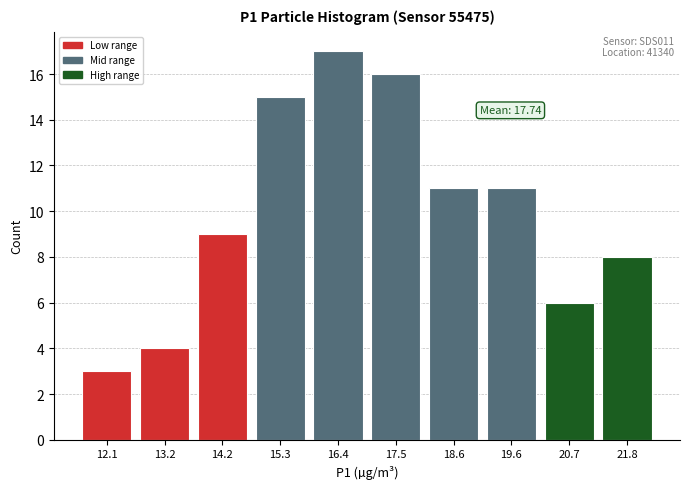

Reading right to left, extract all data points from this chart.

21.8=8	20.7=6	19.6=11	18.6=11	17.5=16	16.4=17	15.3=15	14.2=9	13.2=4	12.1=3